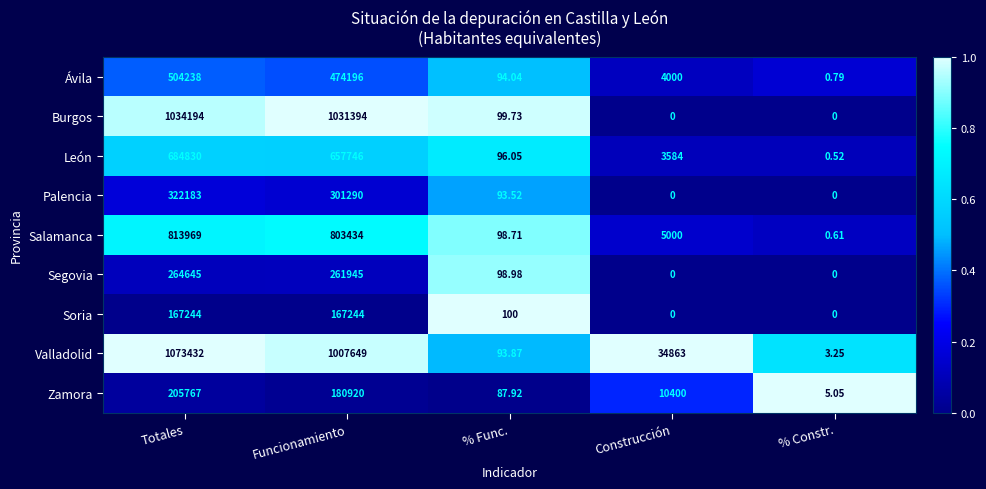

Is the value of Soria at Funcionamiento greater than the value of Burgos at Funcionamiento?

No